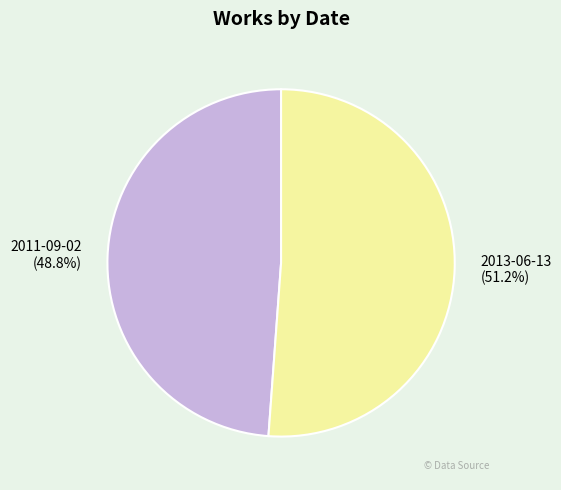

To the nearest percent, what portion does 2011-09-02 represent?

49%